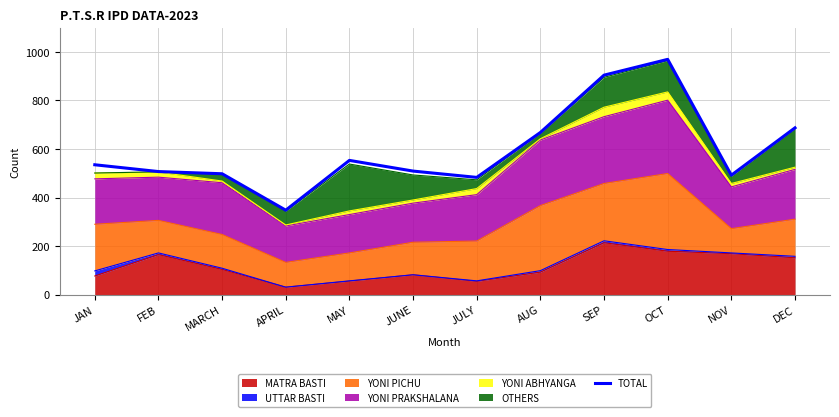

True or false: the data has more than 0 interior local peaks.

True